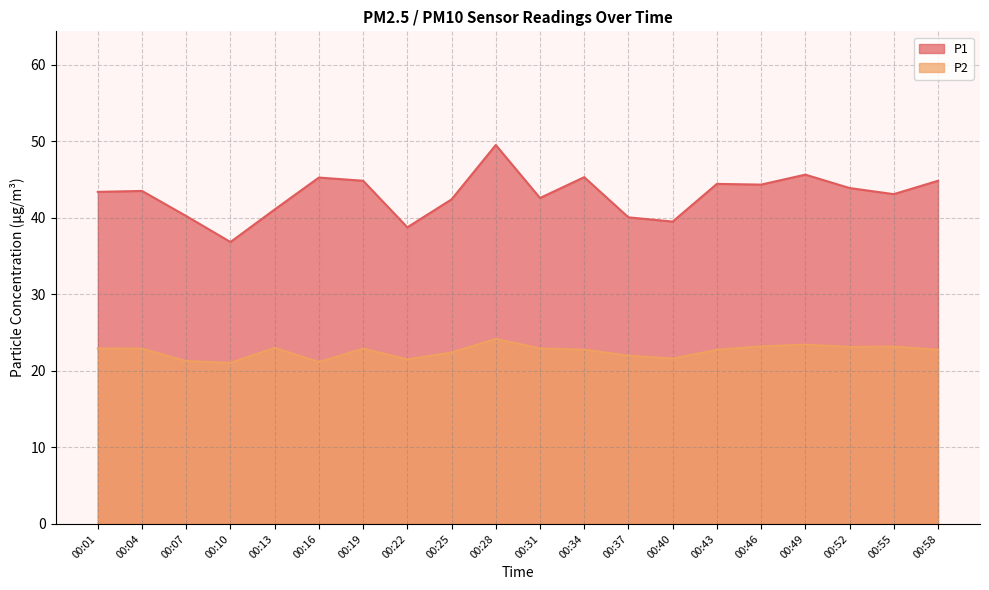

What value does the P2 series have at 00:22?

21.5